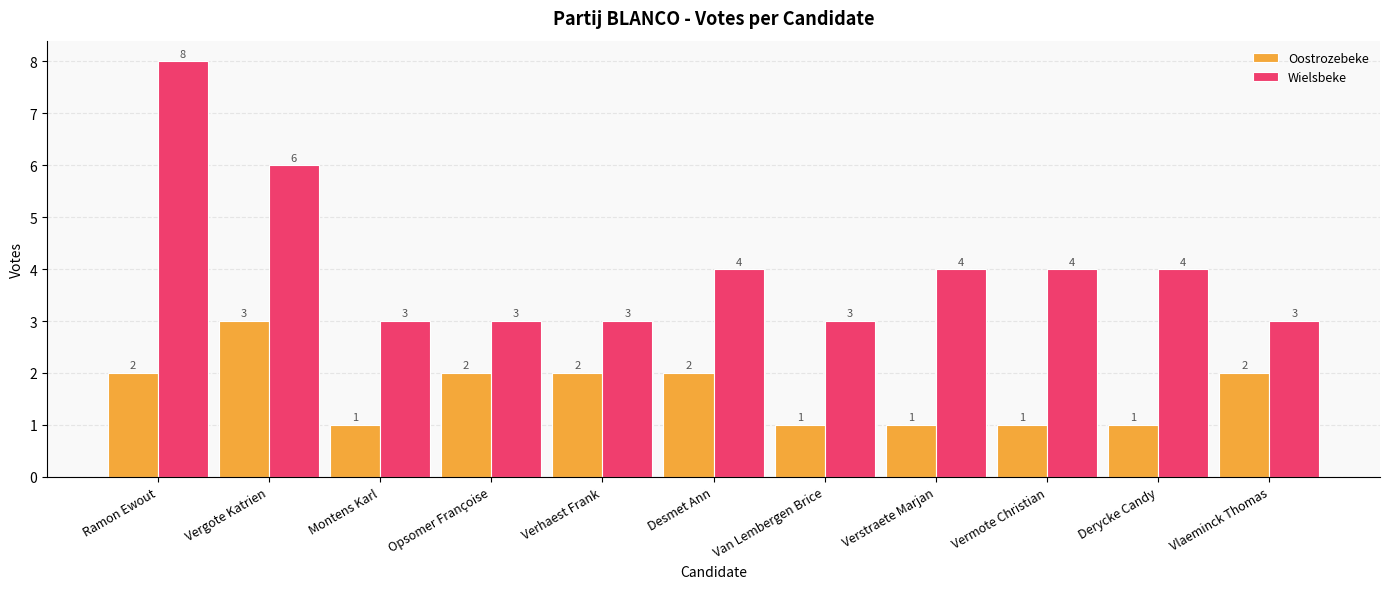

Reading right to left, list all the values displayed in this chart.

Oostrozebeke: Vlaeminck Thomas=2	Derycke Candy=1	Vermote Christian=1	Verstraete Marjan=1	Van Lembergen Brice=1	Desmet Ann=2	Verhaest Frank=2	Opsomer Françoise=2	Montens Karl=1	Vergote Katrien=3	Ramon Ewout=2
Wielsbeke: Vlaeminck Thomas=3	Derycke Candy=4	Vermote Christian=4	Verstraete Marjan=4	Van Lembergen Brice=3	Desmet Ann=4	Verhaest Frank=3	Opsomer Françoise=3	Montens Karl=3	Vergote Katrien=6	Ramon Ewout=8